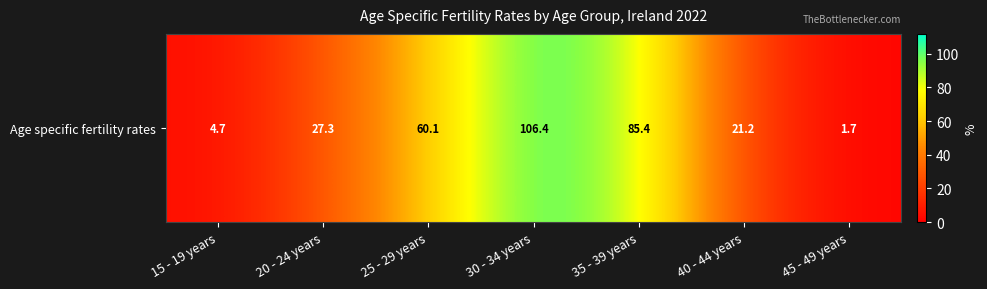

List the labels in order of value, smallest first.

45 - 49 years, 15 - 19 years, 40 - 44 years, 20 - 24 years, 25 - 29 years, 35 - 39 years, 30 - 34 years